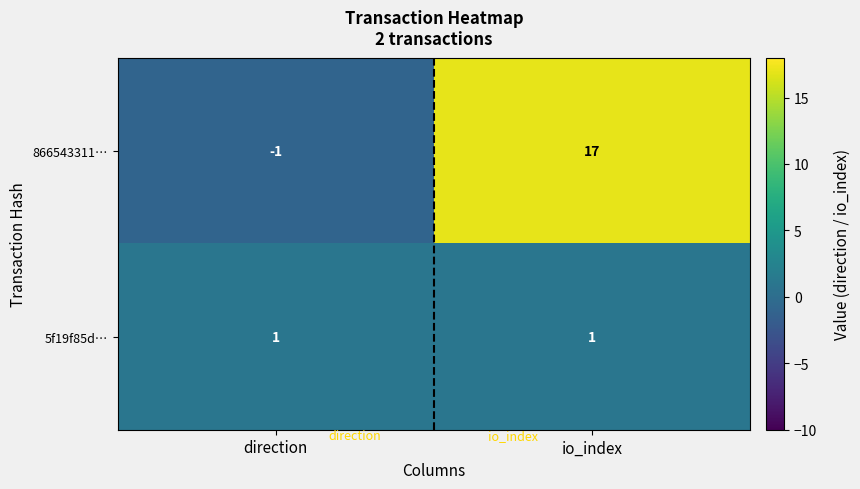

Read the 866543311… value at io_index.

17